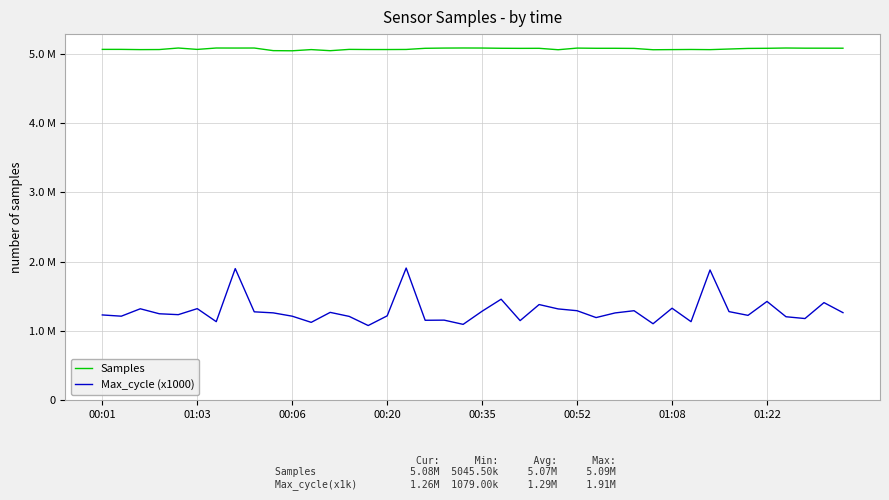

Is this an area chart (filled region under the line)?

No